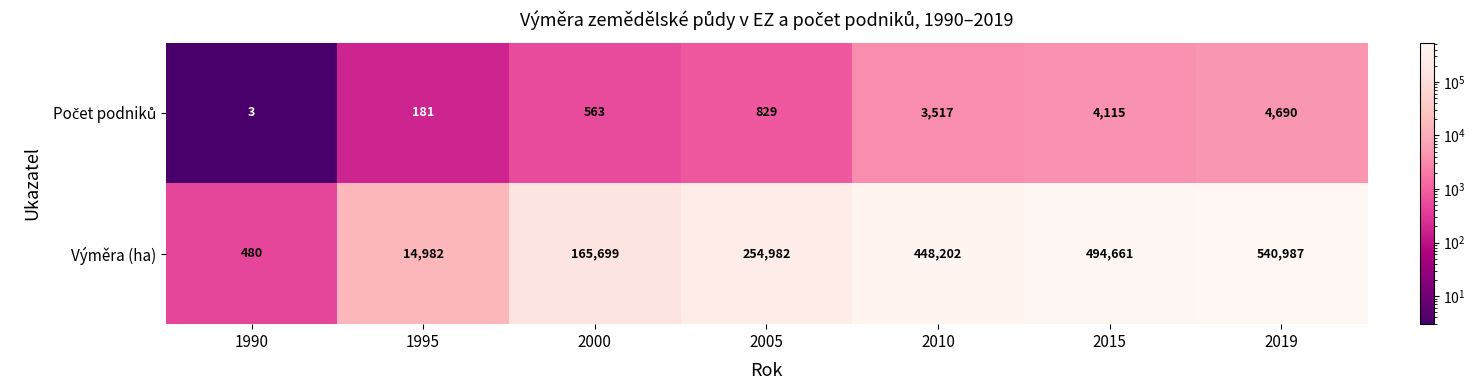

Is it true that Výměra (ha) equals 165699 at 2000?

True